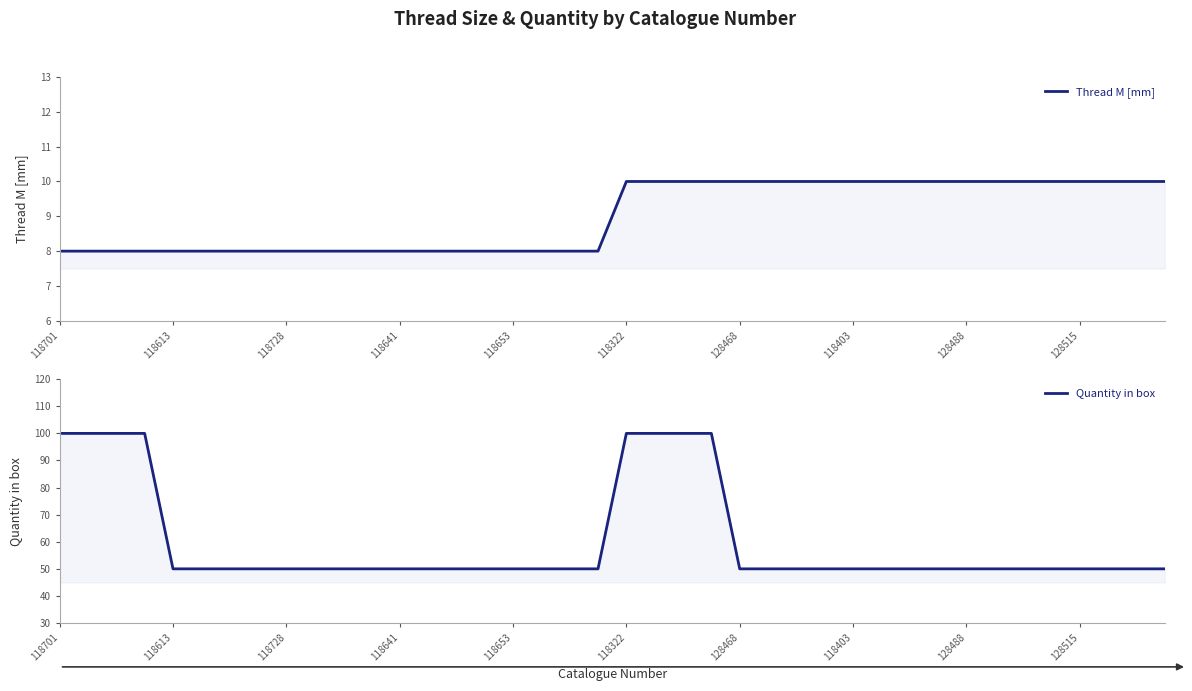

Rank the series by their maximum value, from highest to lowest.

Quantity in box, Thread M [mm]